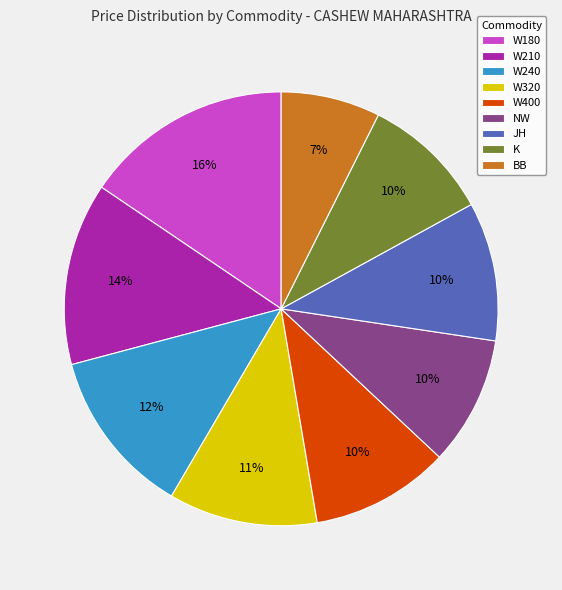

What percentage is the W320 slice, to the nearest percent?

11%